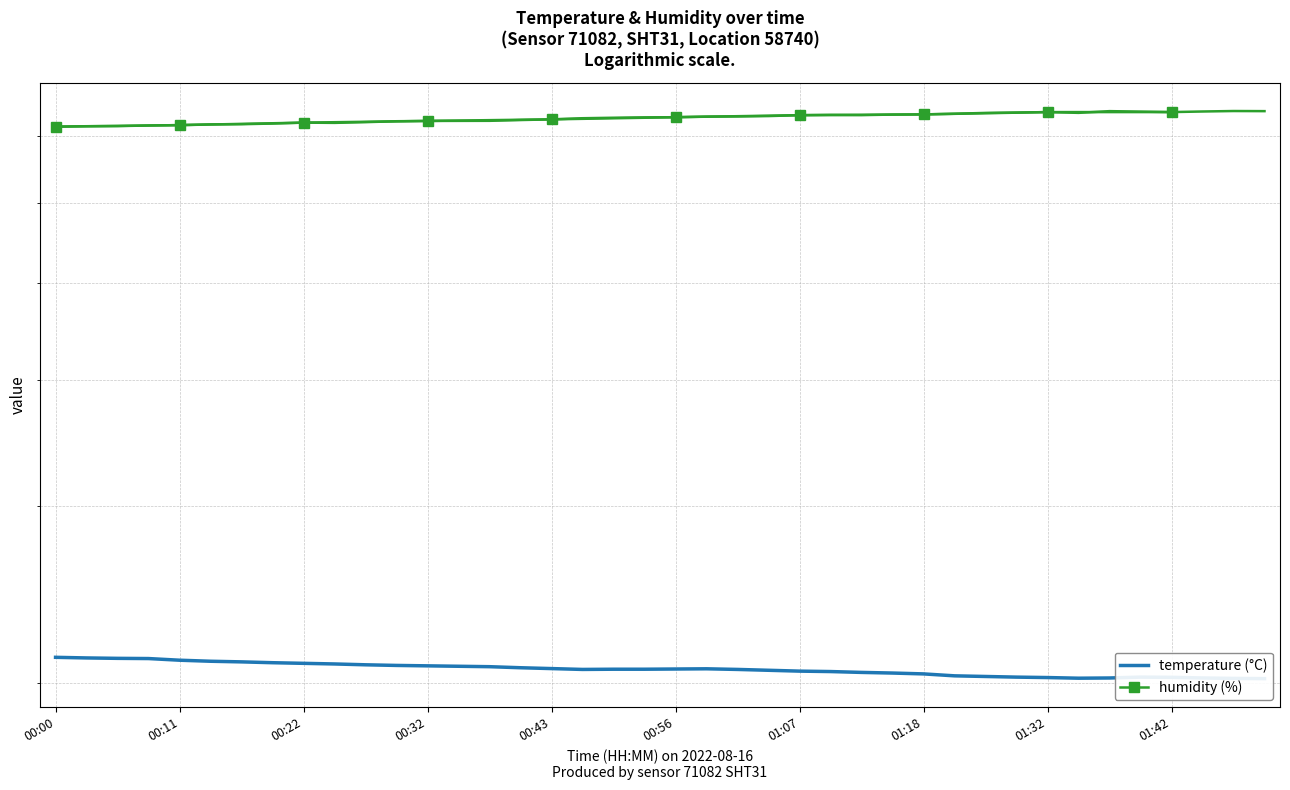

List the labels in order of humidity value, smallest first.

00:00, 00:03, 00:05, 00:08, 00:11, 00:13, 00:16, 00:19, 00:24, 00:22, 00:27, 00:29, 00:32, 00:34, 00:37, 00:40, 00:43, 00:49, 00:51, 00:54, 00:56, 00:59, 01:02, 01:04, 01:07, 01:13, 01:10, 01:15, 01:18, 01:24, 01:27, 01:35, 01:29, 01:32, 01:42, 01:40, 01:45, 01:37, 01:50, 01:48